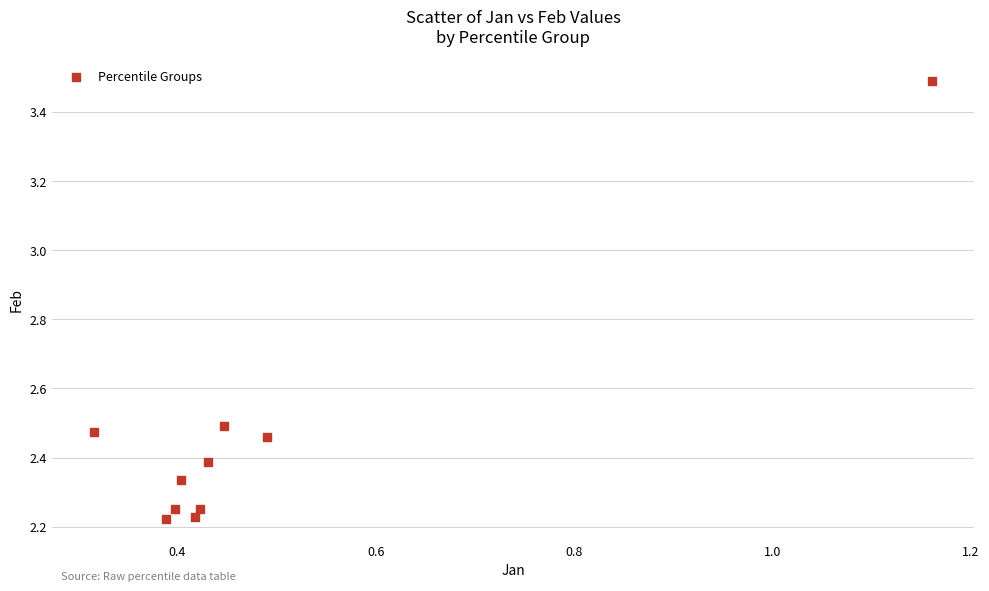

What is the average X value?

0.5